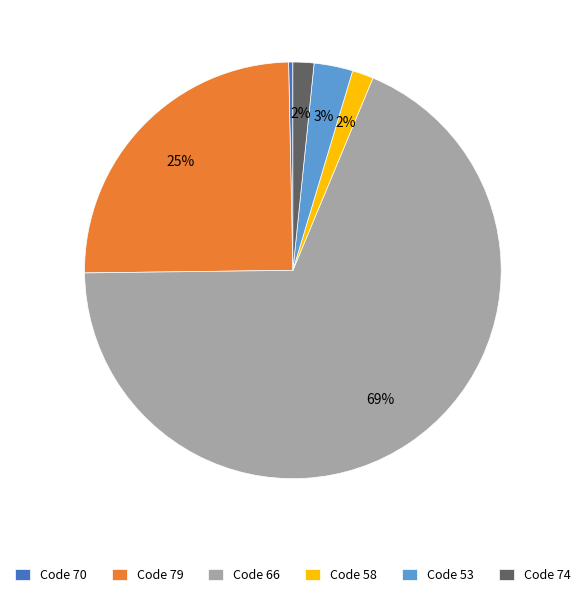

True or false: Code 79 accounts for 25% of the total.

True